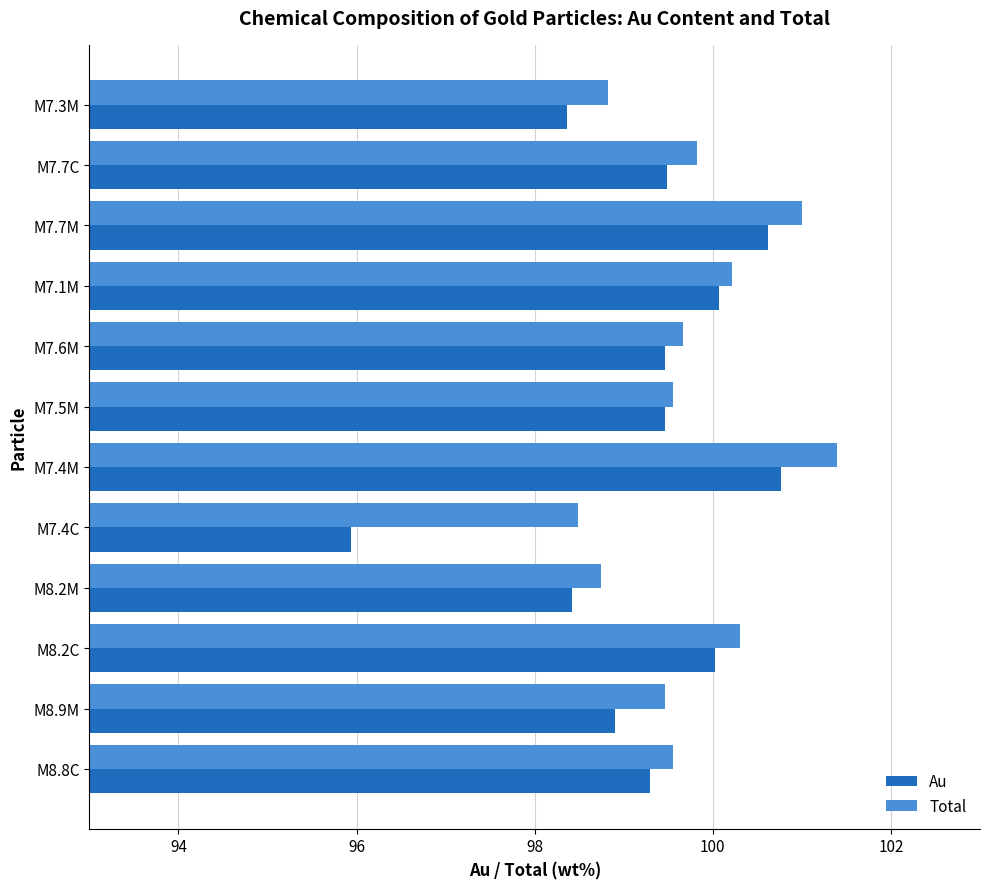

At which category is the sum across all series the highest?

M7.4M